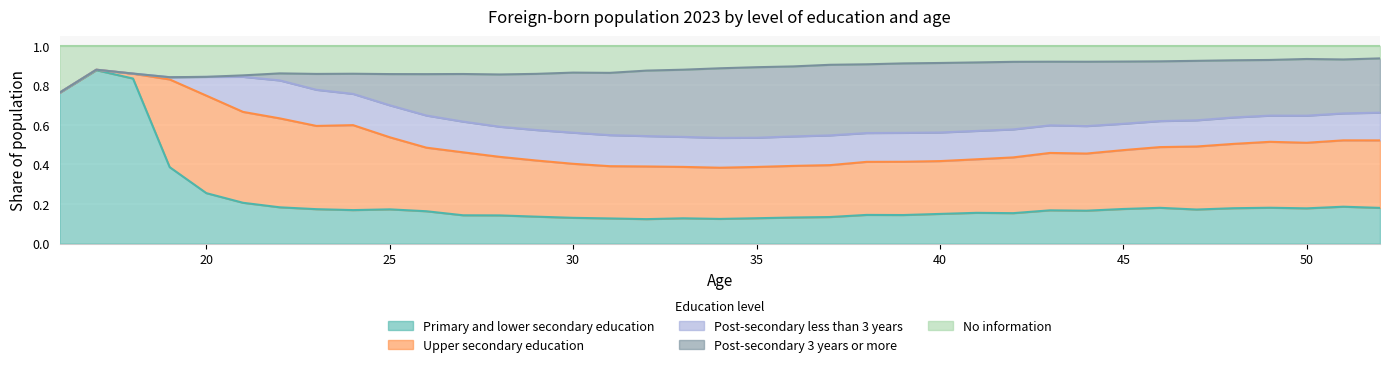

True or false: Upper secondary education and Post-secondary less than 3 years cross at least once.

False